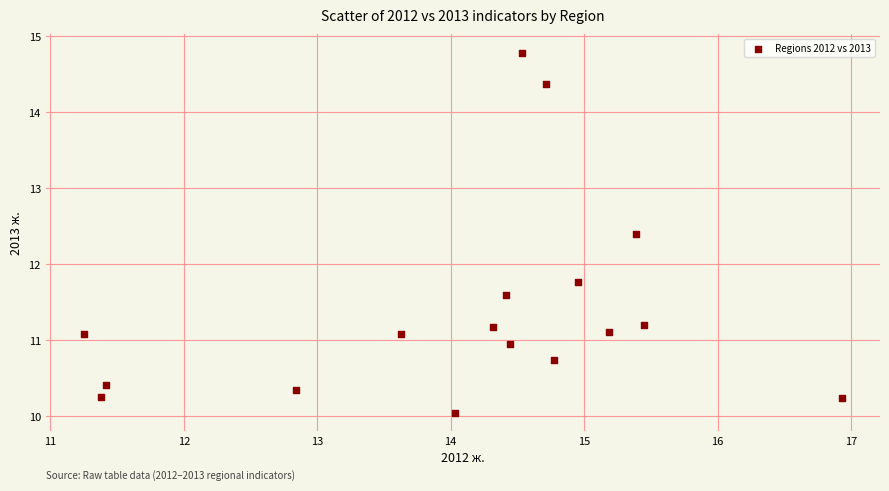

What Y value in the scatter plot is closest to 12?

11.8